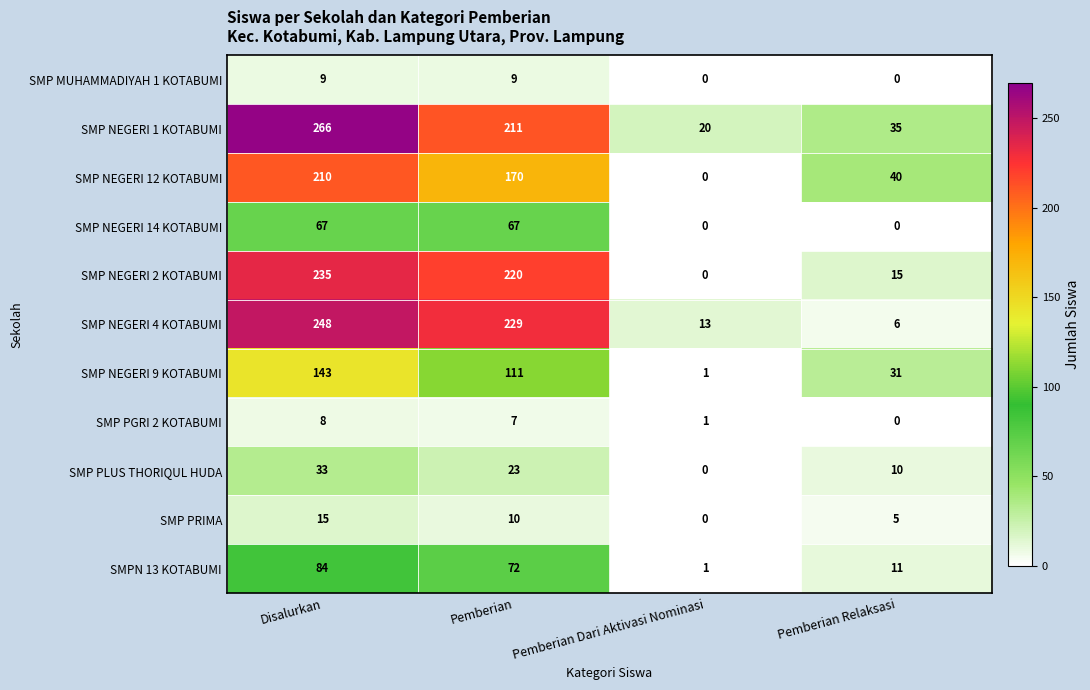

At how many categories does at least one series exceed 165?

2